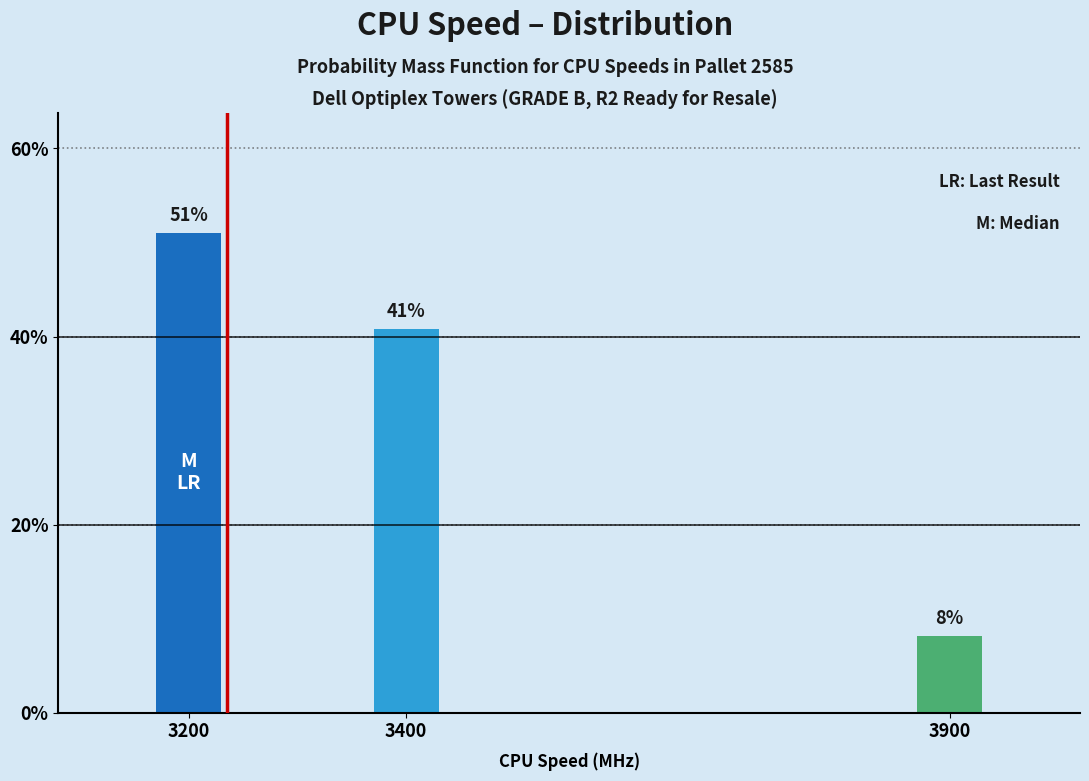

At which category does the chart reach its peak across all series?

3200